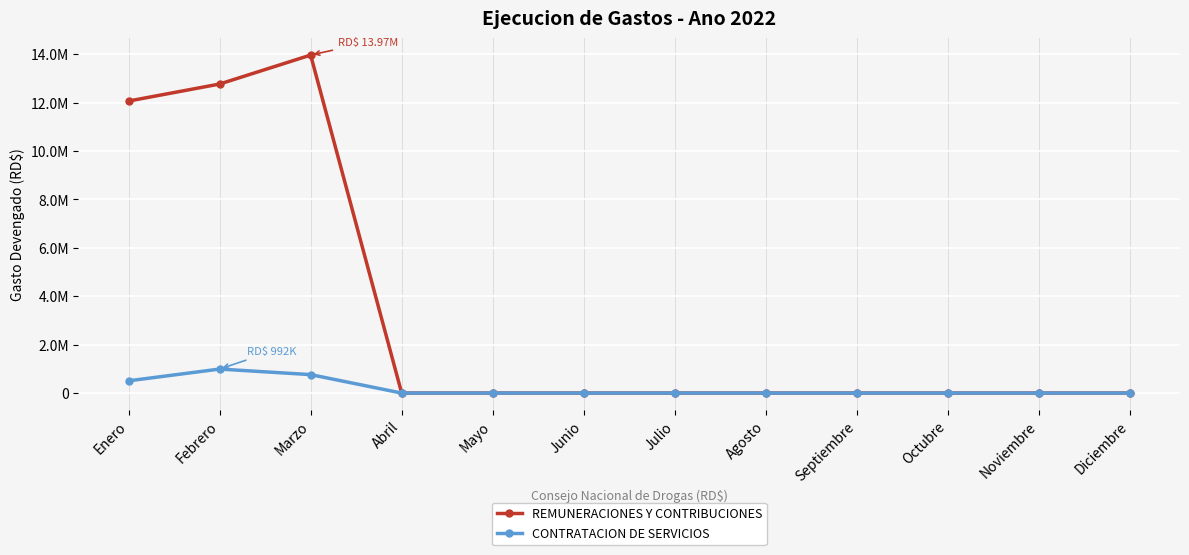

What are all the series names shown in the legend?

REMUNERACIONES Y CONTRIBUCIONES, CONTRATACION DE SERVICIOS